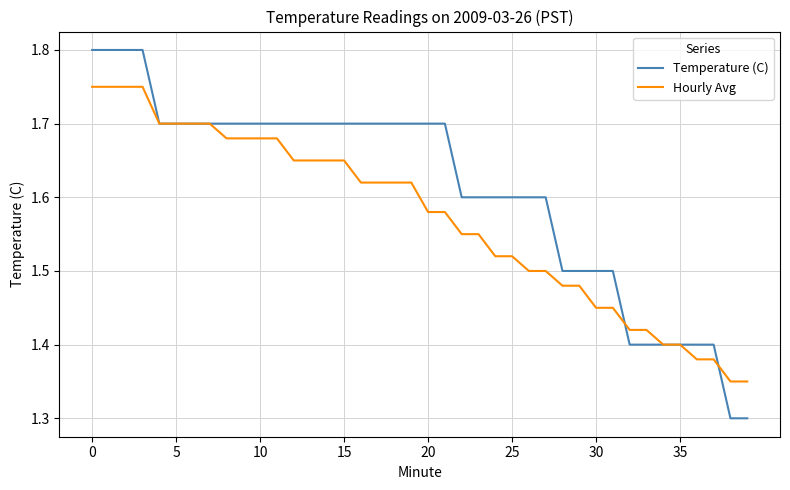

Does the chart display data point markers on the line(s)?

No